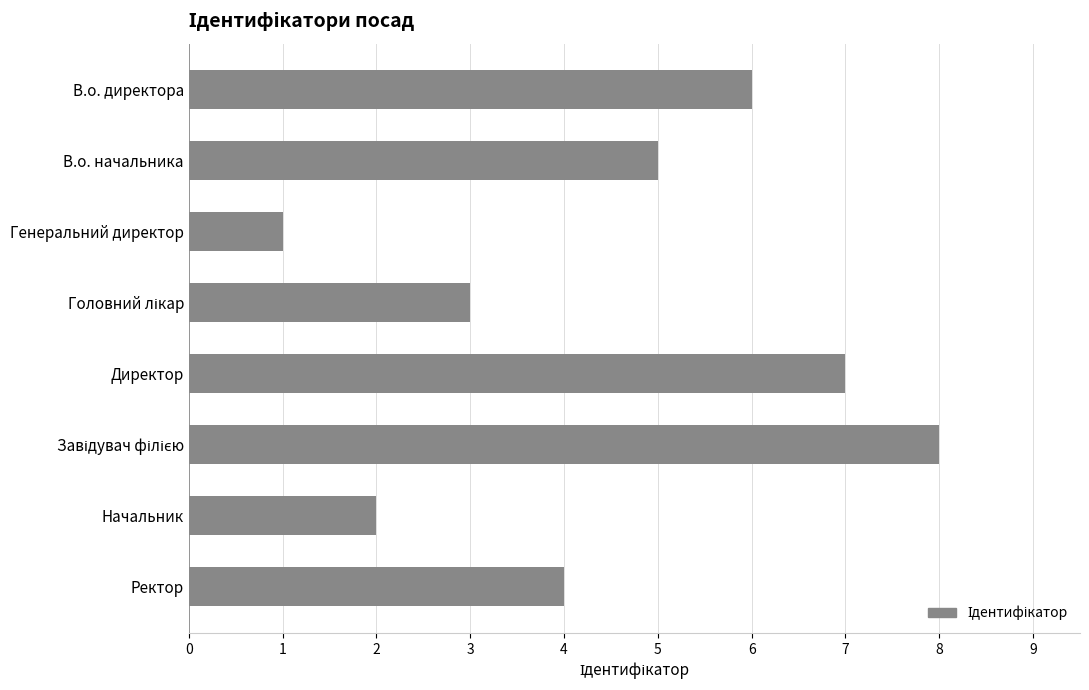

True or false: the data shows 7 at Ректор.

False